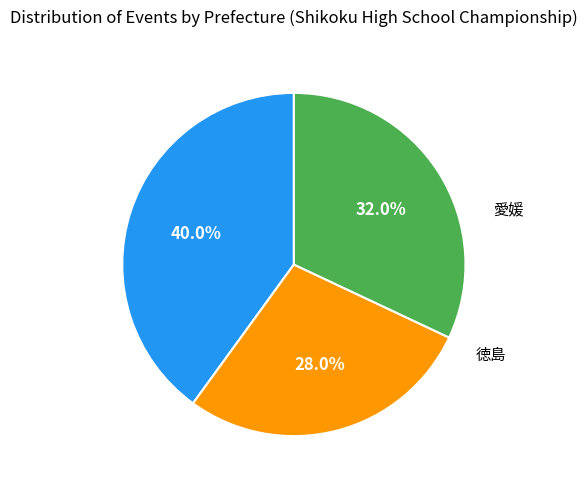

Is there a majority slice in this chart?

No